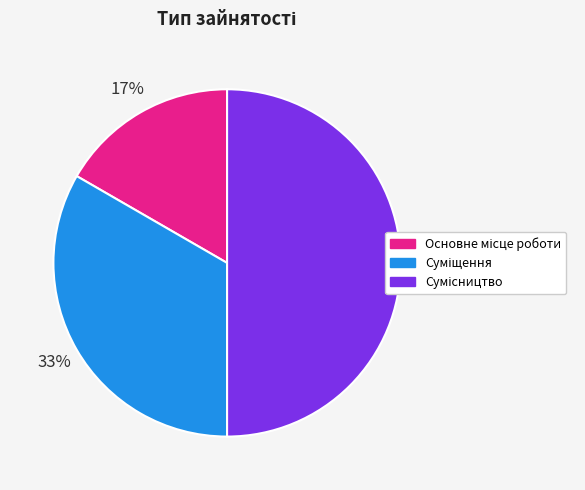

To the nearest percent, what is the average slice percentage?

33%